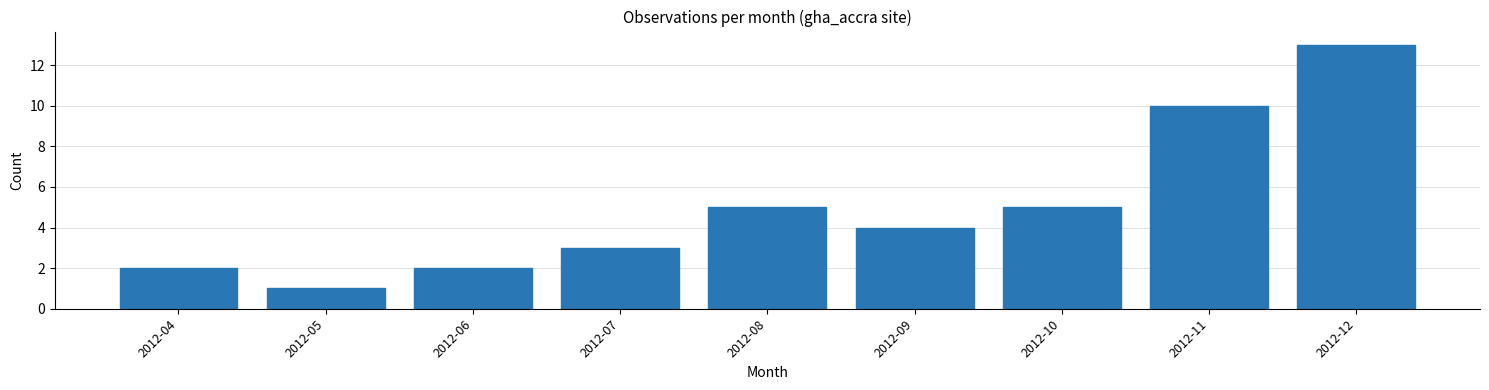

Reading right to left, transcribe all the data shown in this chart.

13	10	5	4	5	3	2	1	2